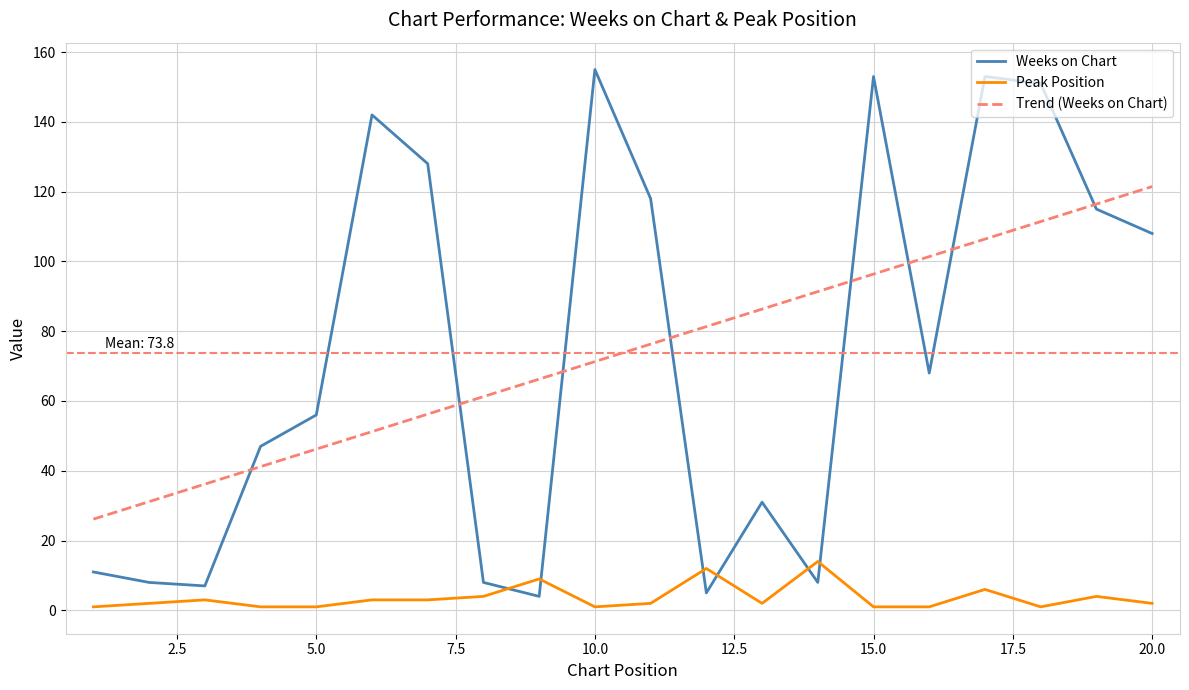

List the labels in order of Weeks on Chart value, largest first.

10, 15, 17, 18, 6, 7, 11, 19, 20, 16, 5, 4, 13, 1, 2, 8, 14, 3, 12, 9